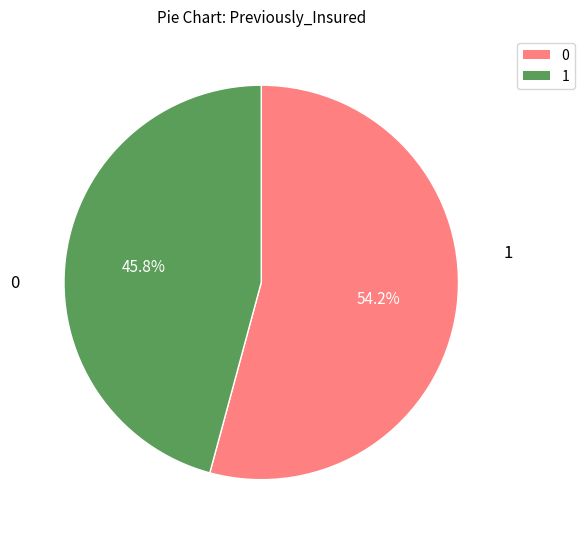

Is there any slice that represents more than half of the pie?

Yes